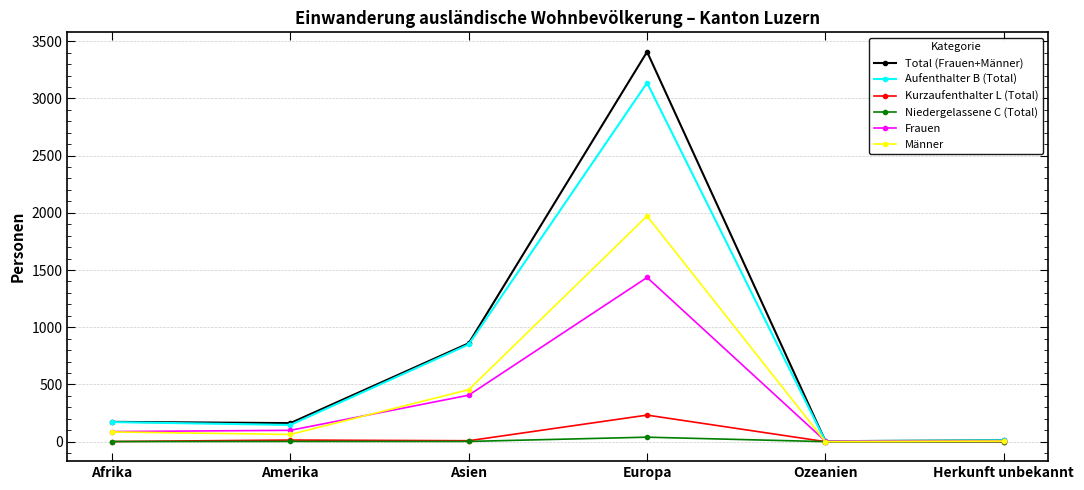

List the series in order of their peak value, lowest first.

Niedergelassene C (Total), Kurzaufenthalter L (Total), Frauen, Männer, Aufenthalter B (Total), Total (Frauen+Männer)